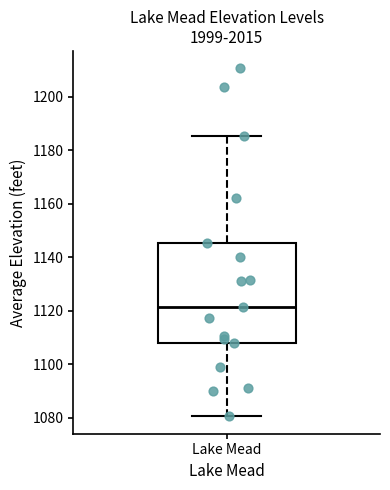

Read this box plot against the y-axis: the position of the median line, the range covered by the box, and the ends of both whiskers. The values are not printed on the chart, so give them approximately, as read against the axis.

median 1122, box 1108 to 1146, whiskers 1080 to 1186